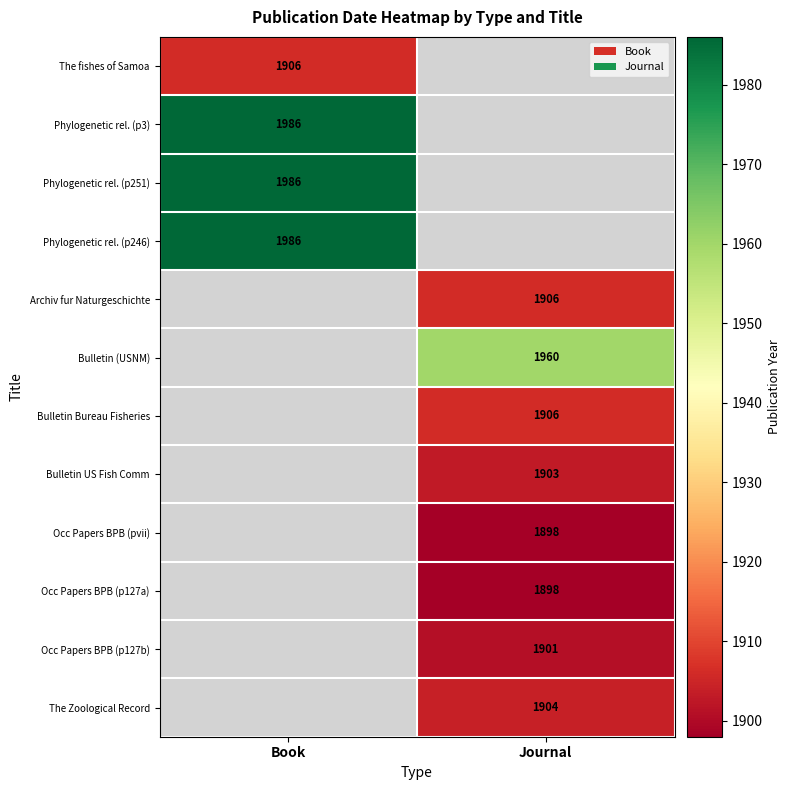

The value of Bulletin (USNM) at Journal is 1960. True or false?

True